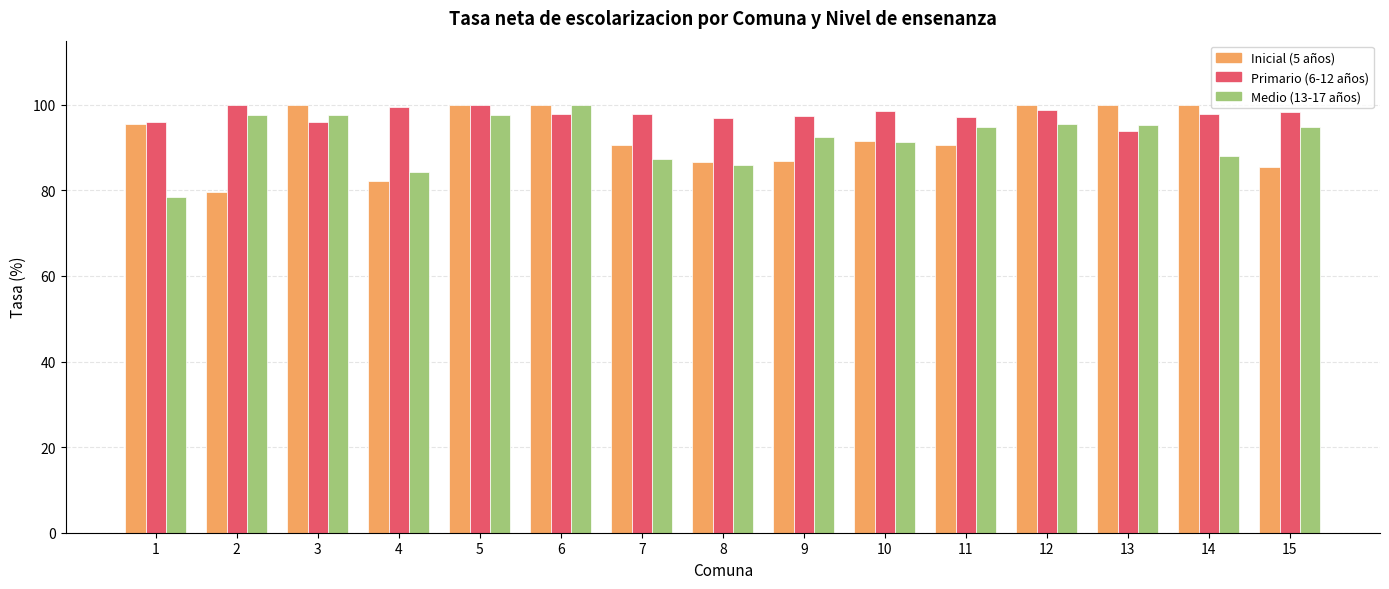

Which series changed the most between 1 and 13?

Medio (13-17 años)